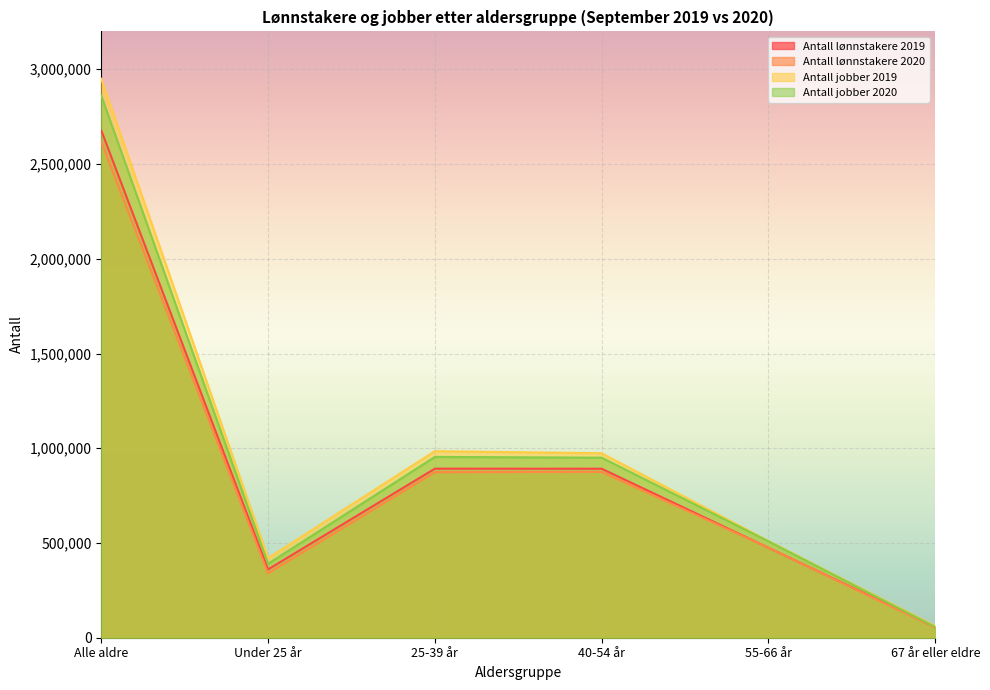

True or false: Antall jobber 2019 and Antall jobber 2020 intersect in this chart.

False